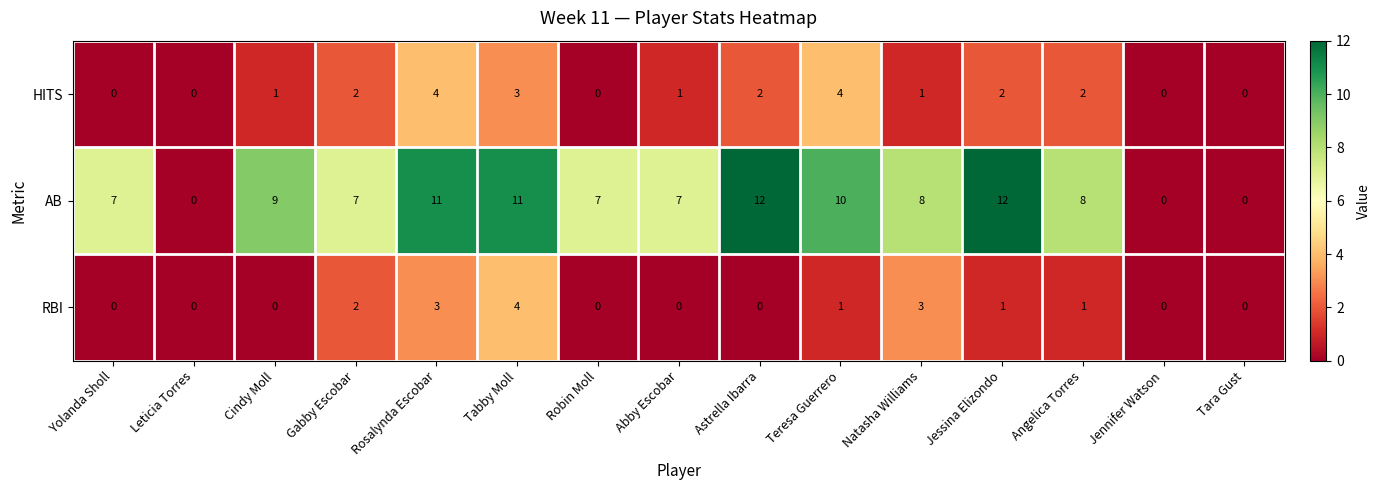

How many distinct data groups are displayed?

3